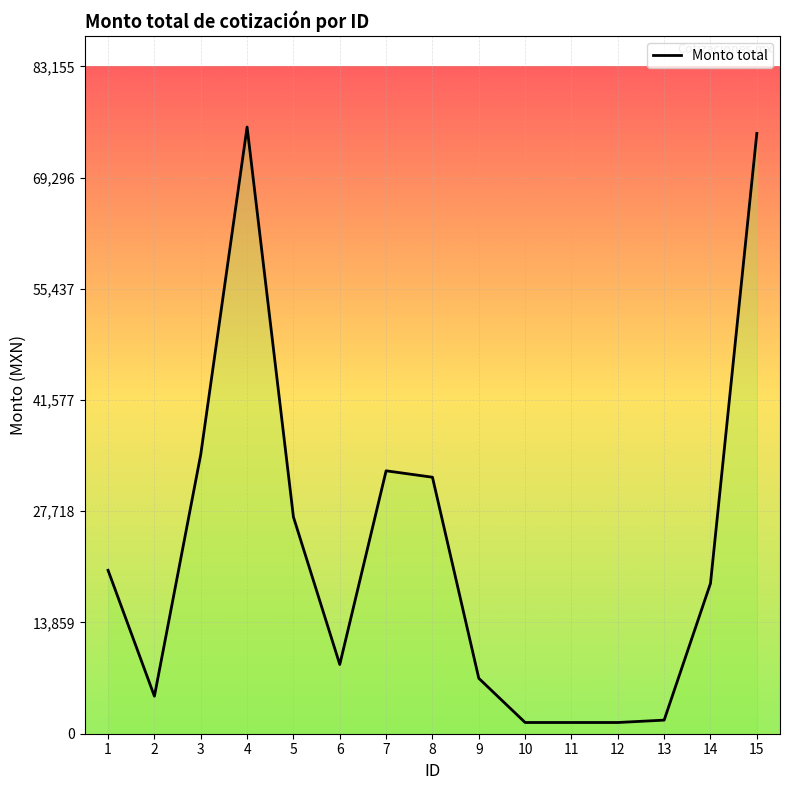

Approximately how many times larger is the value at 10 compared to 11?

1.0